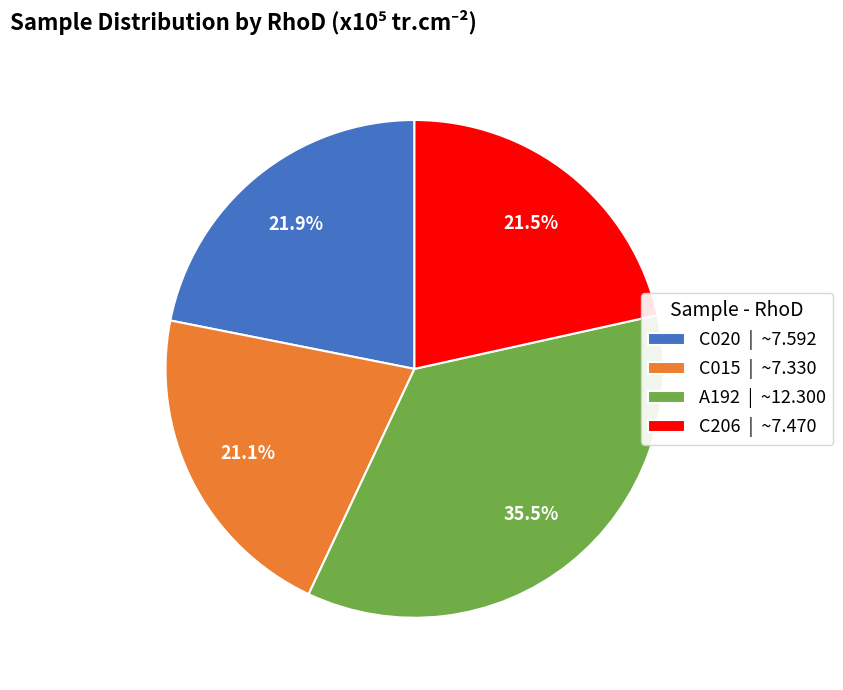

To the nearest percent, what portion does C015 represent?

21%